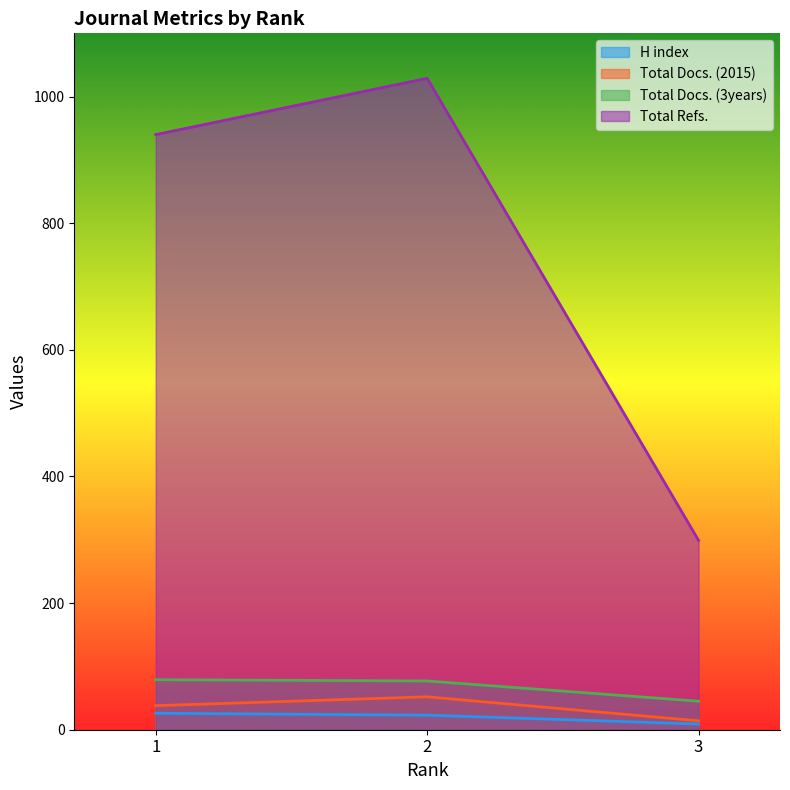

Reading right to left, what are all the values shown in this chart?

H index: 3=9	2=23	1=26
Total Docs. (2015): 3=14	2=52	1=38
Total Docs. (3years): 3=45	2=77	1=79
Total Refs.: 3=299	2=1029	1=940